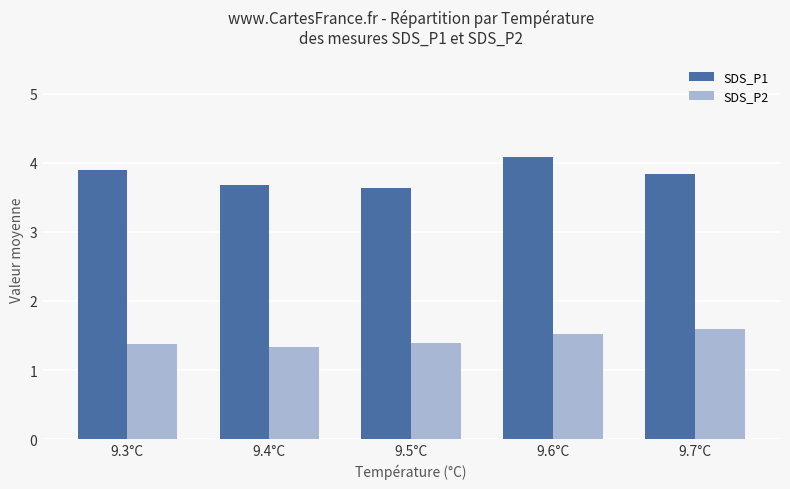

Reading left to right, transcribe all the data shown in this chart.

SDS_P1: 3.9	3.7	3.6	4.1	3.8
SDS_P2: 1.4	1.3	1.4	1.5	1.6